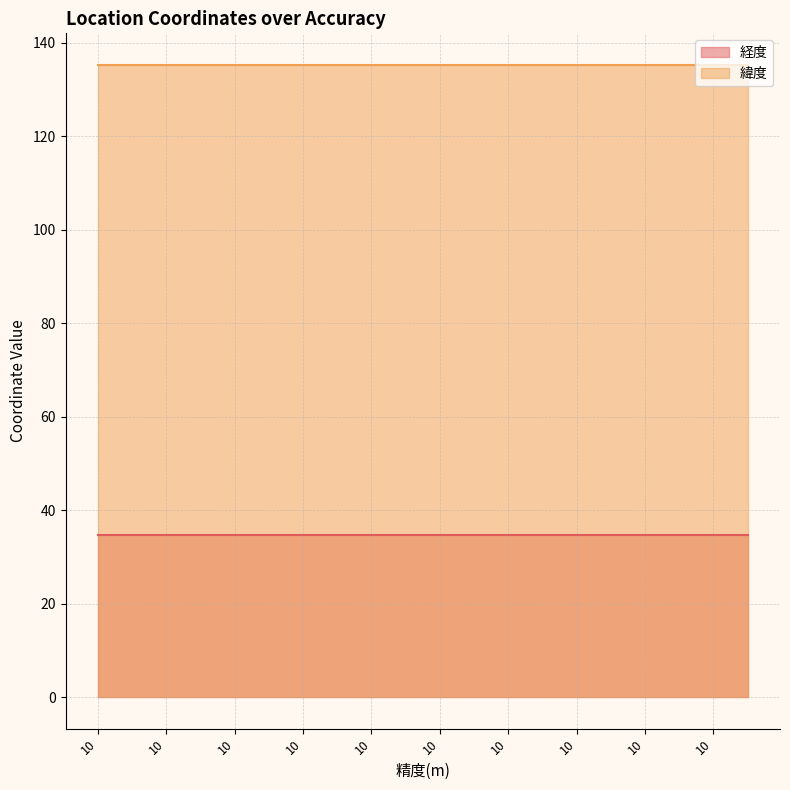

Does the chart display data point markers on the line(s)?

No